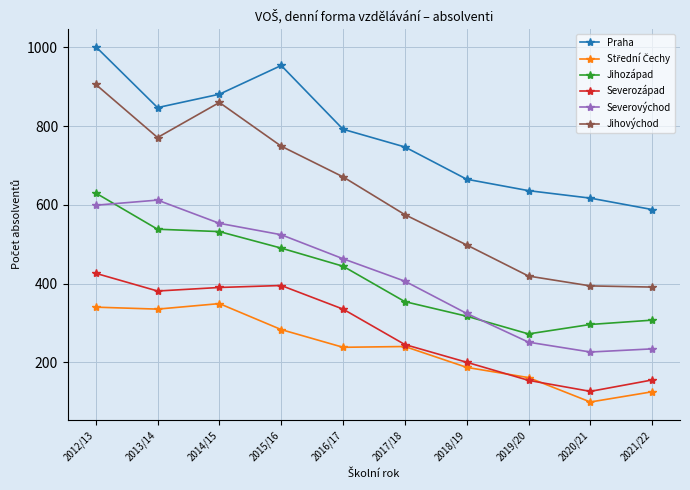

What is the minimum value for Severozápad?

126